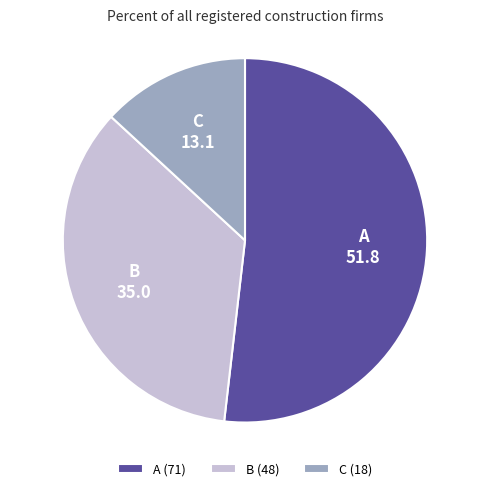

Is the sum of B and A greater than half?

Yes